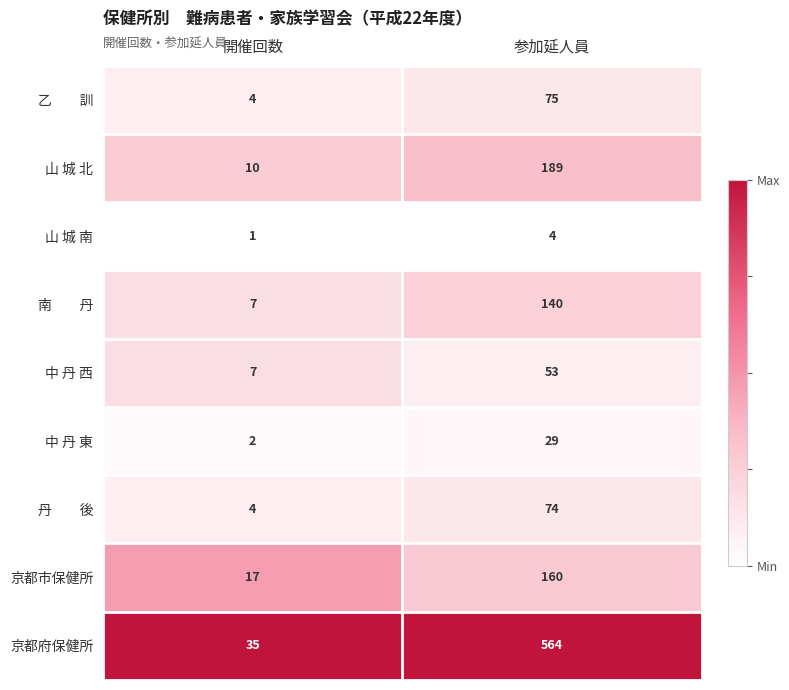

What is the difference between the 中 丹 東 values at 開催回数 and 参加延人員?

27